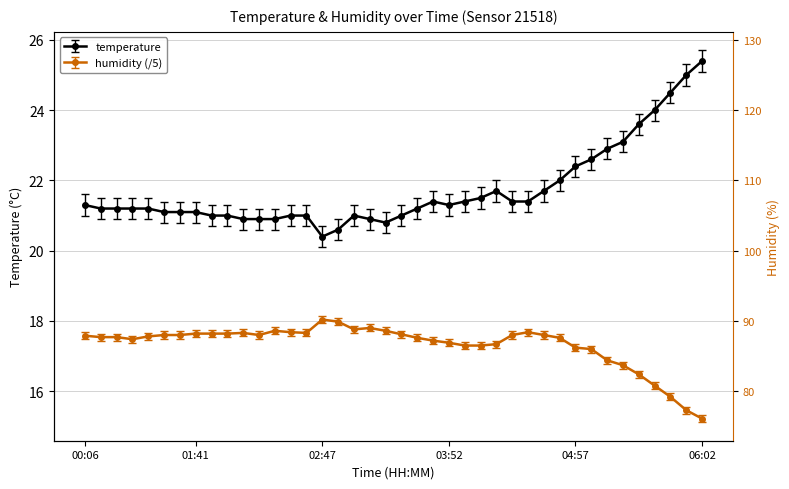

True or false: temperature and humidity intersect in this chart.

False